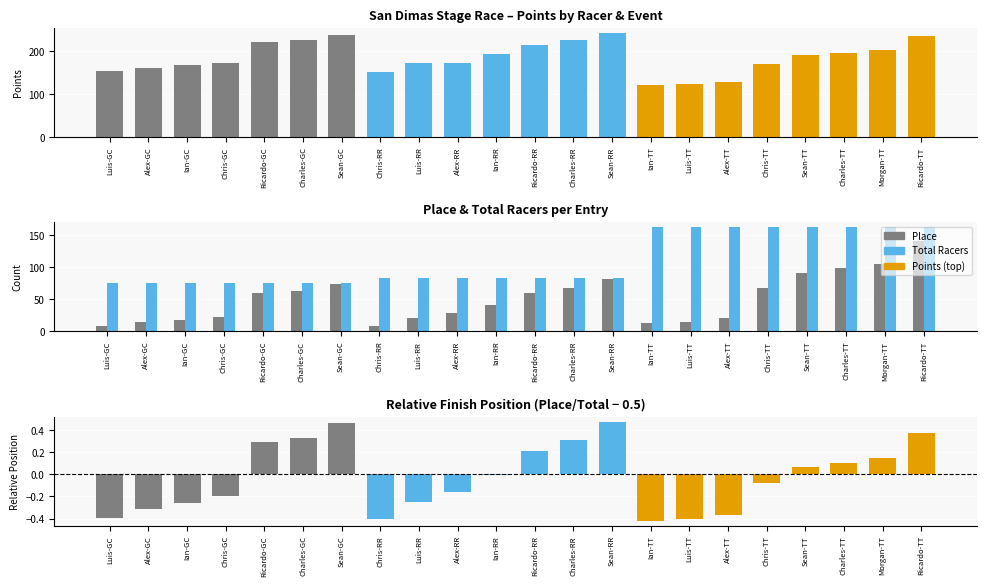

Count the number of categories in the chart.

22